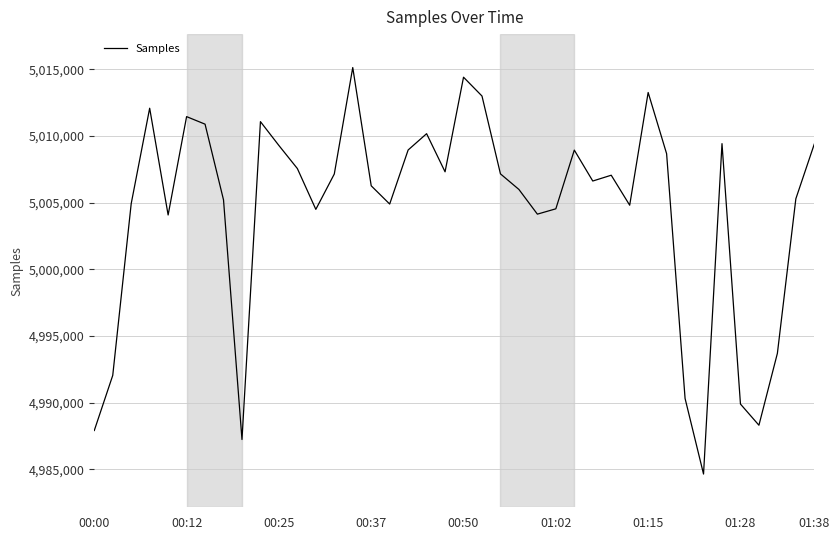

What is the difference between the maximum and minimum values?

30488